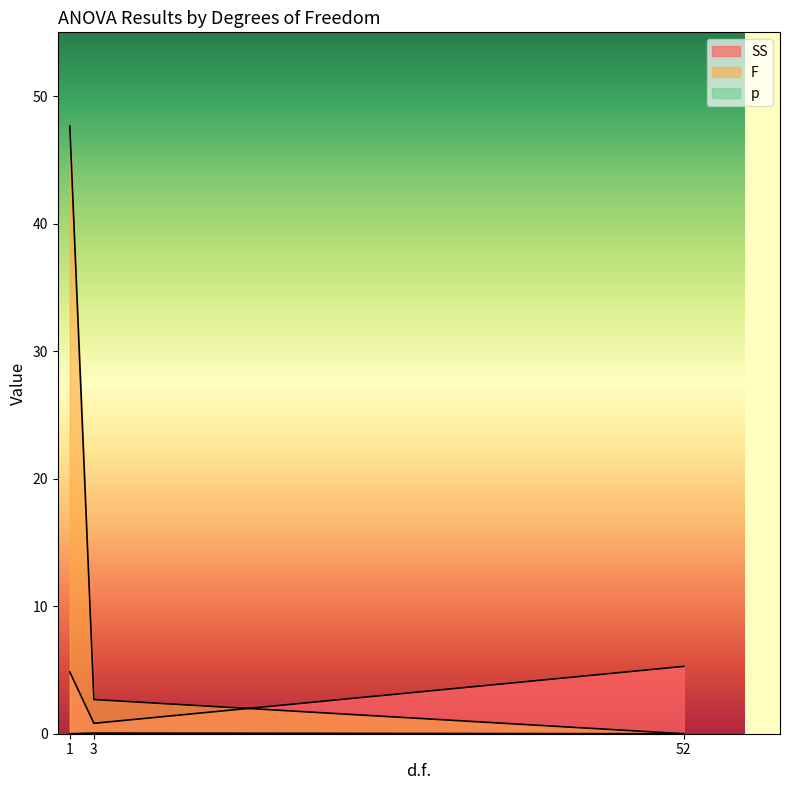

How many data points in F are less than 2?

1